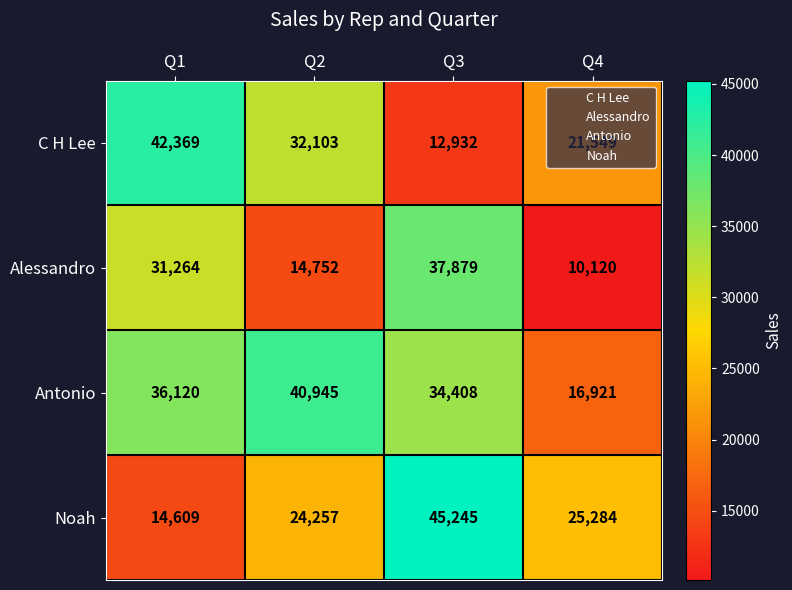

At which label does Noah reach its peak?

Q3